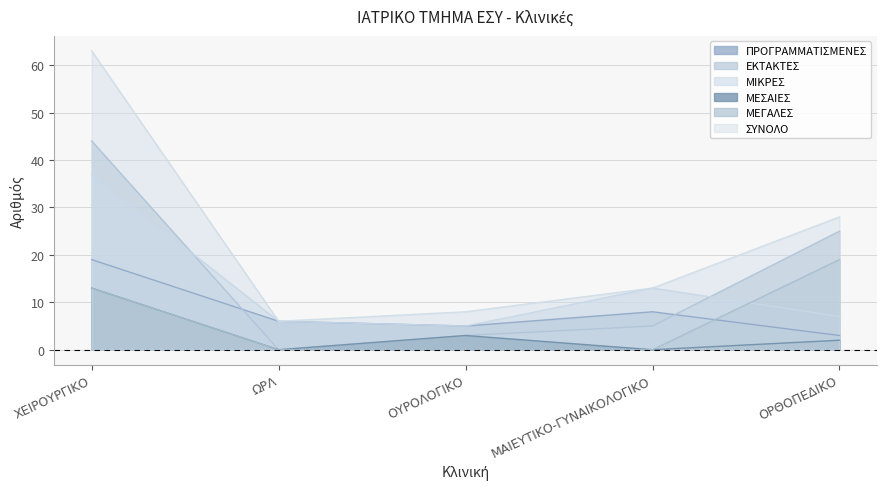

What is the highest value of the ΜΕΓΑΛΕΣ series?

19